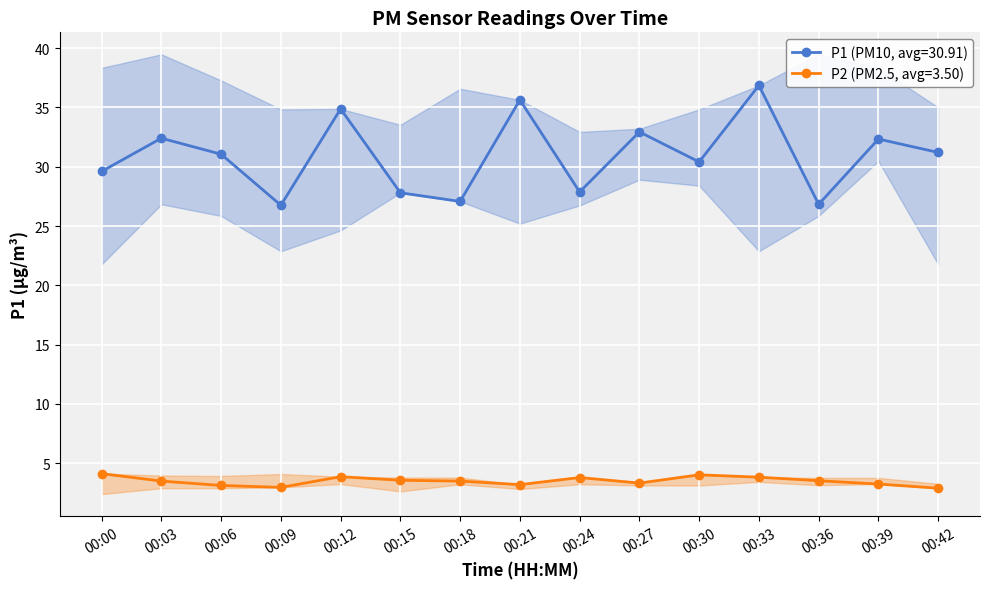

What is the smallest value displayed?

2.9